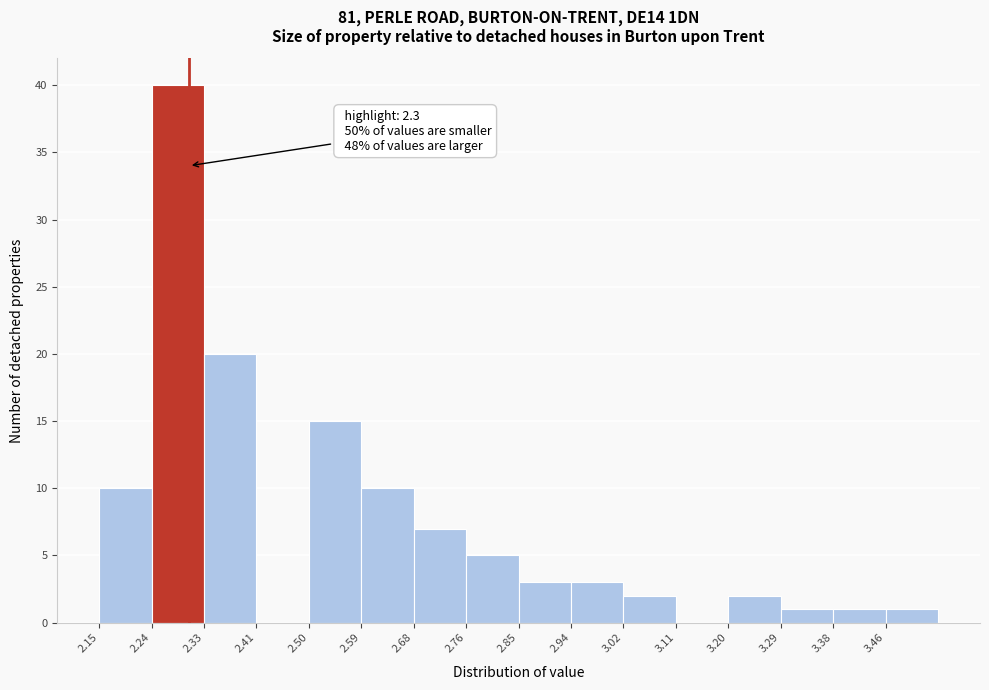

Which range on the x-axis has the tallest bar?

2.24 to 2.33